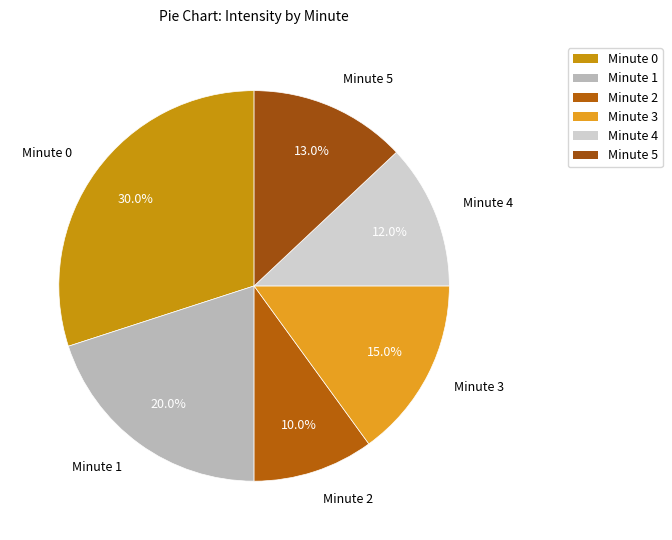

To the nearest percent, what is the combined percentage of Minute 1 and Minute 5?

33%